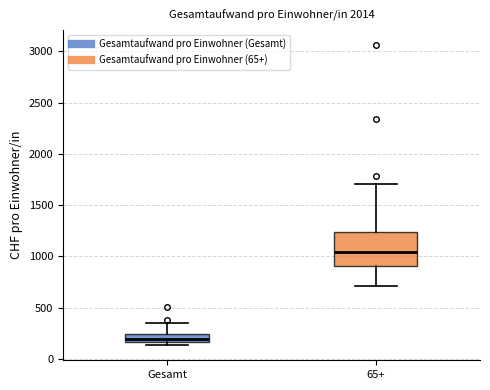

Reading left to right, transcribe this box plot: for each box, give where its median line is, the range the box spans, and where its two whiskers end, as read against the y-axis. The values are not printed on the chart, so give them approximately, as read against the axis.

Gesamt: median 200, box 150 to 250, whiskers 150 (just below the box's lower edge) to 350
65+: median 1050, box 900 to 1250, whiskers 700 to 1700